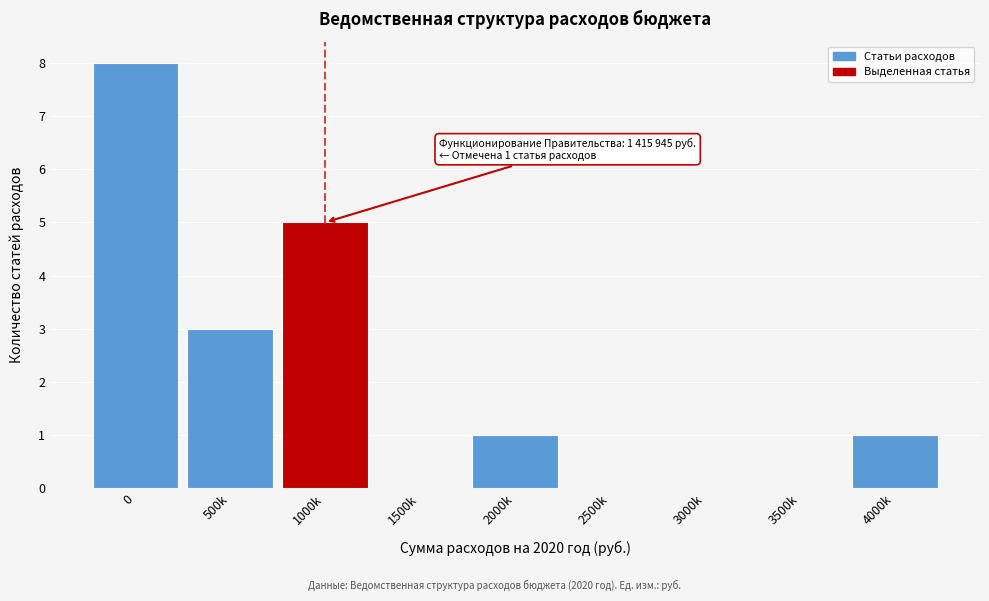

Reading left to right, what are all the values shown in this chart?

0=8	500k=3	1000k=5	1500k=0	2000k=1	2500k=0	3000k=0	3500k=0	4000k=1